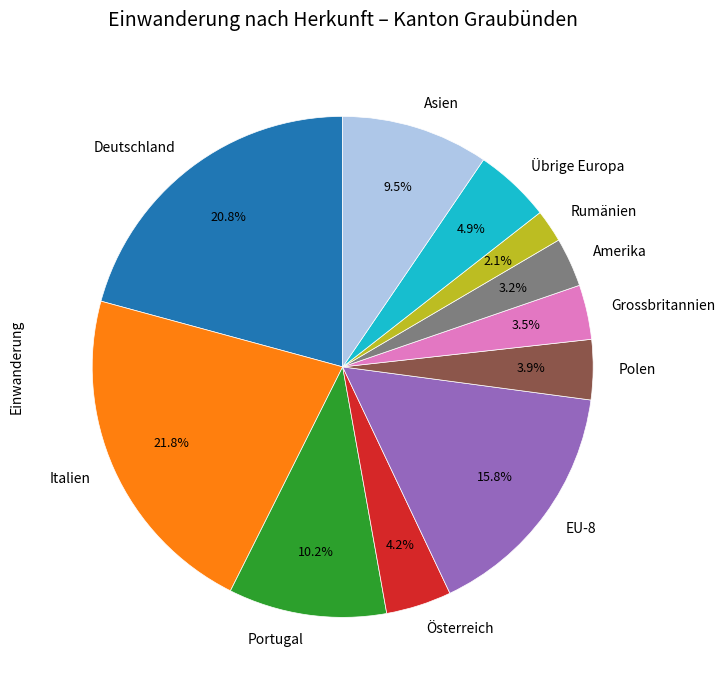

What percentage is the Deutschland slice, to the nearest percent?

21%